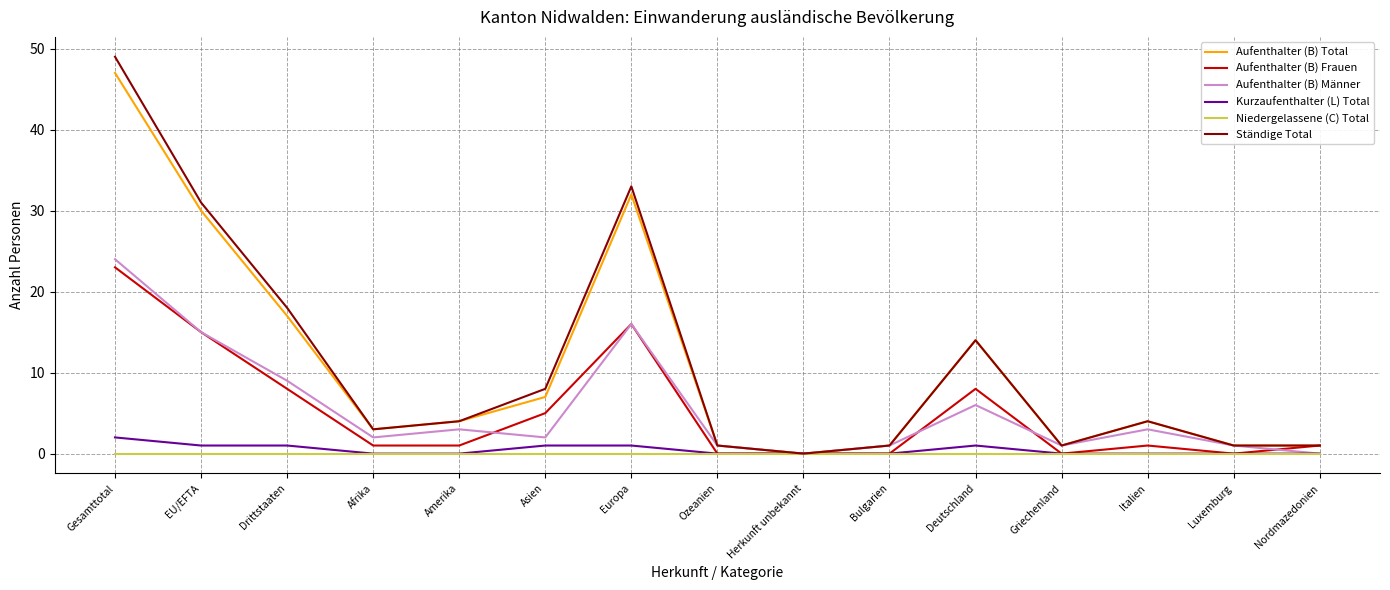

How many values in the Aufenthalter (B) Total series are below 4?

7